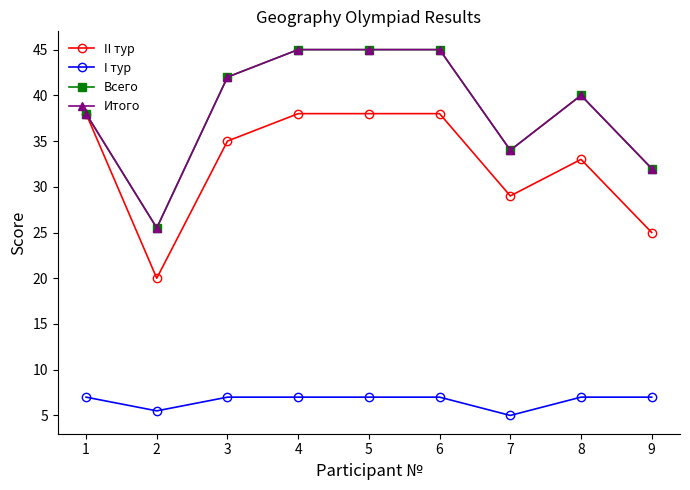

Between 1 and 5, which series saw the biggest shift?

Всего